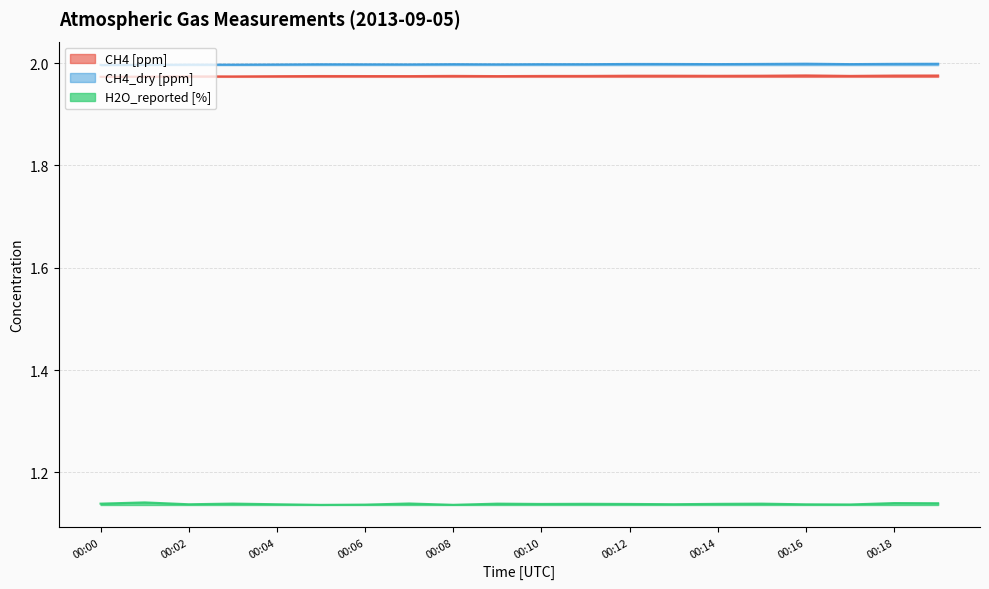

Reading right to left, what are all the values shown in this chart?

CH4 [ppm]: 00:19=2.0	00:18=2.0	00:17=2.0	00:16=2.0	00:15=2.0	00:14=2.0	00:13=2.0	00:12=2.0	00:11=2.0	00:10=2.0	00:09=2.0	00:08=2.0	00:07=2.0	00:06=2.0	00:05=2.0	00:04=2.0	00:03=2.0	00:02=2.0	00:01=2.0	00:00=2.0
CH4_dry [ppm]: 00:19=2.0	00:18=2.0	00:17=2.0	00:16=2.0	00:15=2.0	00:14=2.0	00:13=2.0	00:12=2.0	00:11=2.0	00:10=2.0	00:09=2.0	00:08=2.0	00:07=2.0	00:06=2.0	00:05=2.0	00:04=2.0	00:03=2.0	00:02=2.0	00:01=2.0	00:00=2.0
H2O_reported [%]: 00:19=1.1	00:18=1.1	00:17=1.1	00:16=1.1	00:15=1.1	00:14=1.1	00:13=1.1	00:12=1.1	00:11=1.1	00:10=1.1	00:09=1.1	00:08=1.1	00:07=1.1	00:06=1.1	00:05=1.1	00:04=1.1	00:03=1.1	00:02=1.1	00:01=1.1	00:00=1.1